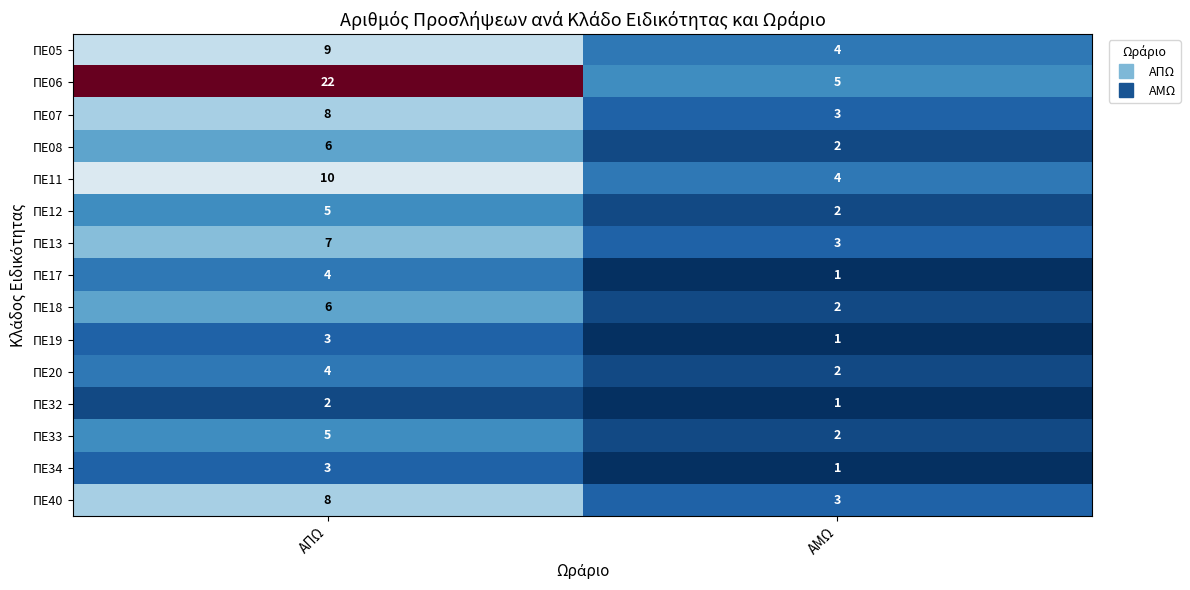

Where is ΠΕ32 nearest to the value 1?

ΑΜΩ